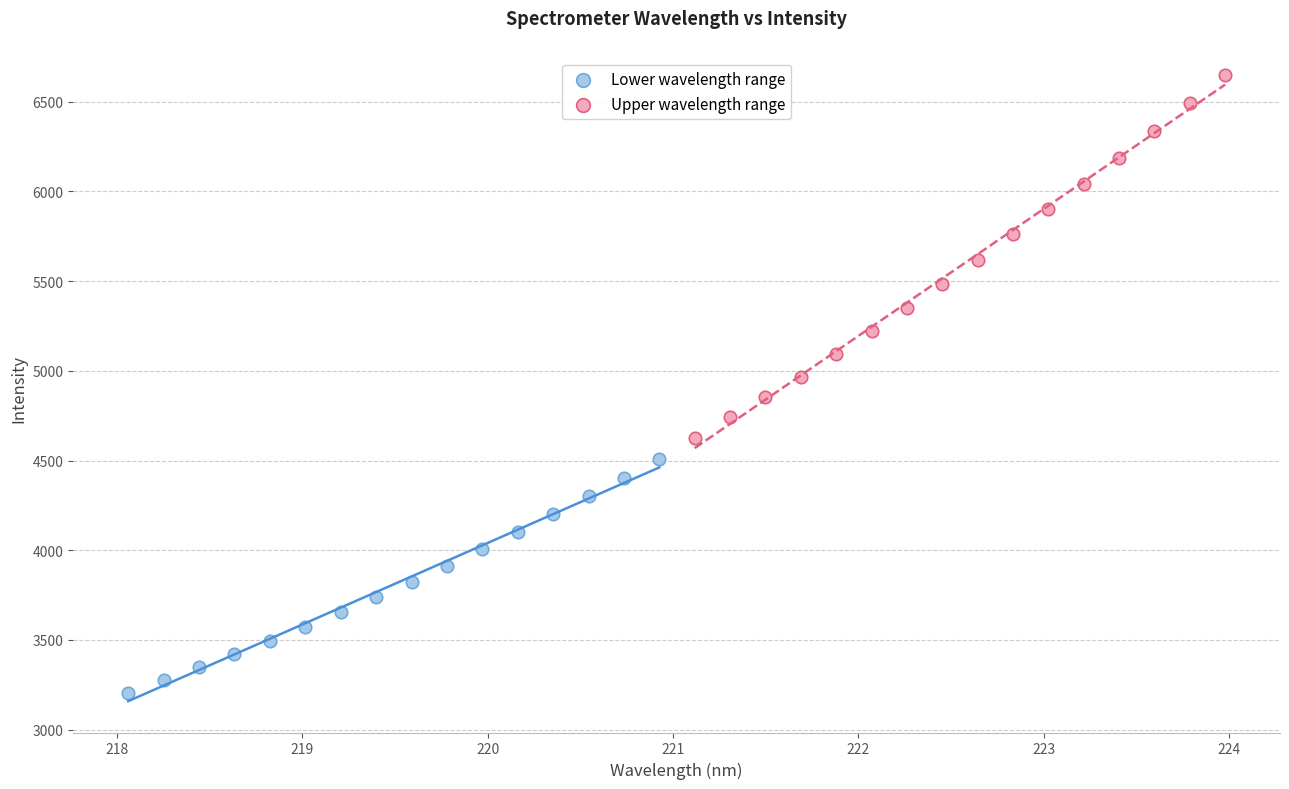

Which series contains the lowest Y value?

Lower wavelength range